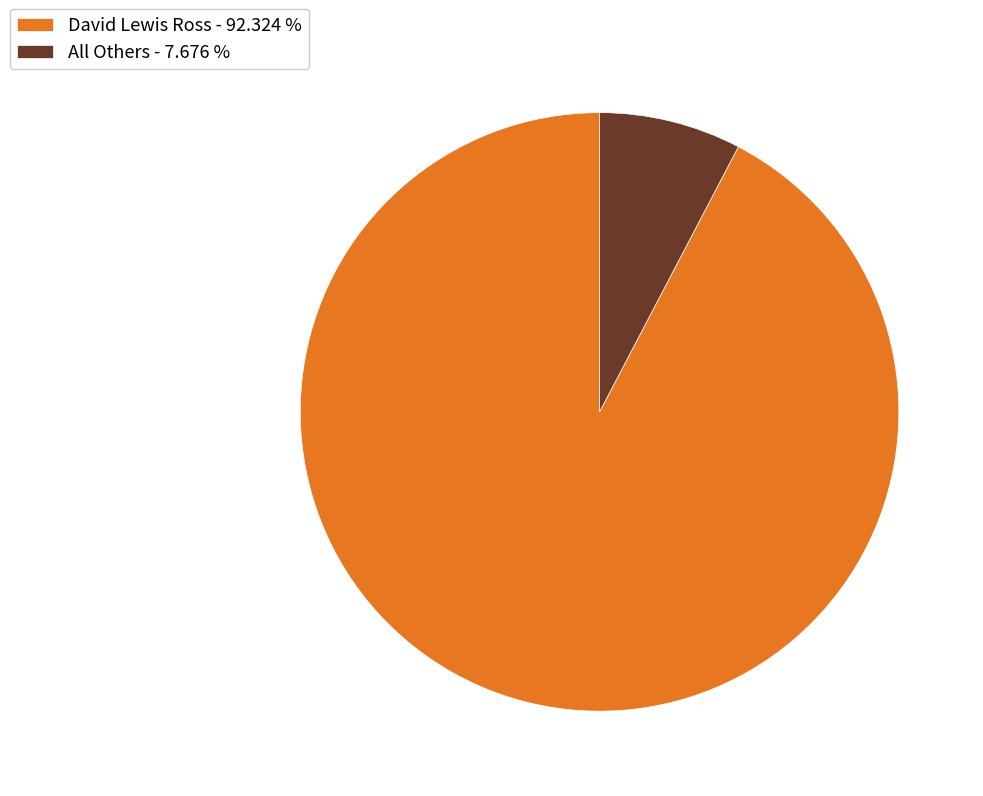

Which has a higher value, All Others - 7.676 % or David Lewis Ross - 92.324 %?

David Lewis Ross - 92.324 %